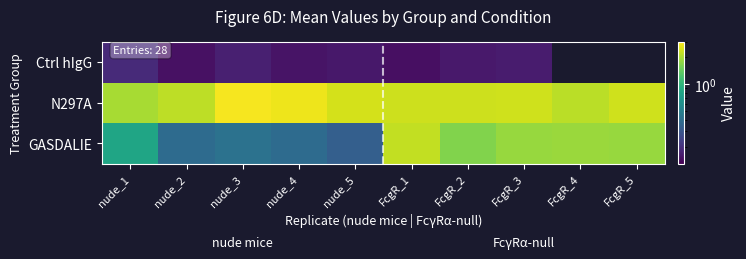

How many series are shown in this chart?

3